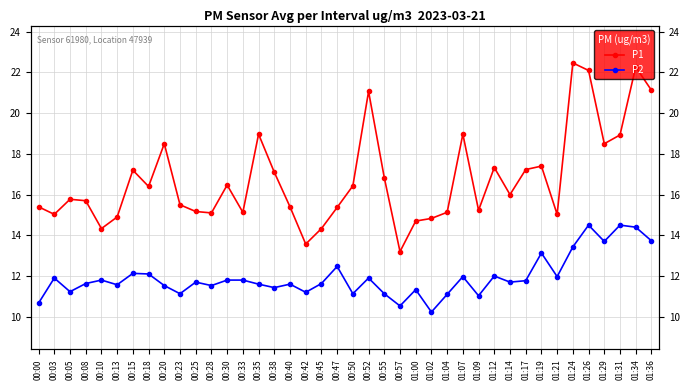

Reading left to right, transcribe all the data shown in this chart.

P1: 00:00=15.4	00:03=15.0	00:05=15.8	00:08=15.7	00:10=14.3	00:13=14.9	00:15=17.2	00:18=16.4	00:20=18.5	00:23=15.5	00:25=15.2	00:28=15.1	00:30=16.5	00:33=15.1	00:35=19.0	00:38=17.1	00:40=15.4	00:42=13.6	00:45=14.3	00:47=15.4	00:50=16.4	00:52=21.1	00:55=16.8	00:57=13.2	01:00=14.7	01:02=14.8	01:04=15.1	01:07=19.0	01:09=15.2	01:12=17.3	01:14=16.0	01:17=17.2	01:19=17.4	01:21=15.0	01:24=22.5	01:26=22.1	01:29=18.5	01:31=18.9	01:34=22.3	01:36=21.1
P2: 00:00=10.7	00:03=11.9	00:05=11.2	00:08=11.6	00:10=11.8	00:13=11.6	00:15=12.1	00:18=12.1	00:20=11.5	00:23=11.1	00:25=11.7	00:28=11.5	00:30=11.8	00:33=11.8	00:35=11.6	00:38=11.4	00:40=11.6	00:42=11.2	00:45=11.6	00:47=12.5	00:50=11.1	00:52=11.9	00:55=11.1	00:57=10.5	01:00=11.3	01:02=10.2	01:04=11.1	01:07=12.0	01:09=11.0	01:12=12.0	01:14=11.7	01:17=11.8	01:19=13.1	01:21=12.0	01:24=13.4	01:26=14.5	01:29=13.7	01:31=14.5	01:34=14.4	01:36=13.7